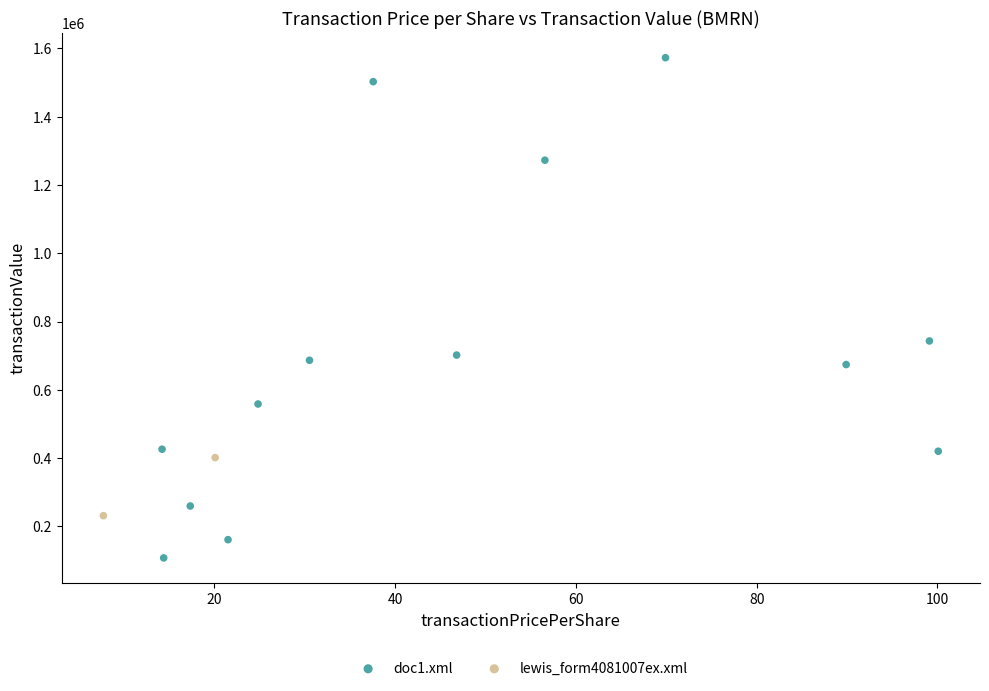

What are all the series names shown in the legend?

doc1.xml, lewis_form4081007ex.xml